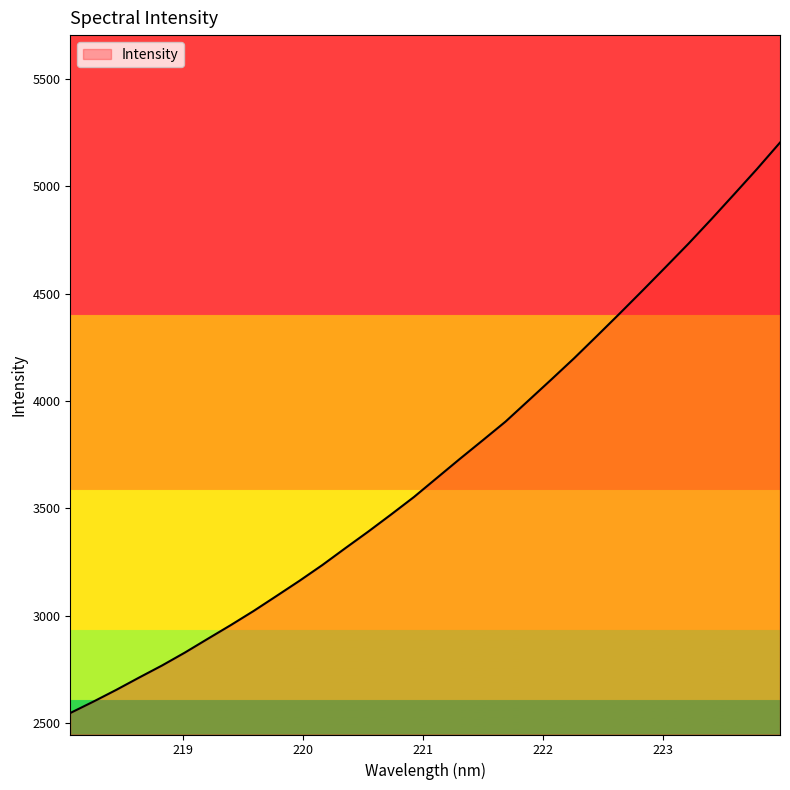

What is the smallest value displayed?

2548.4